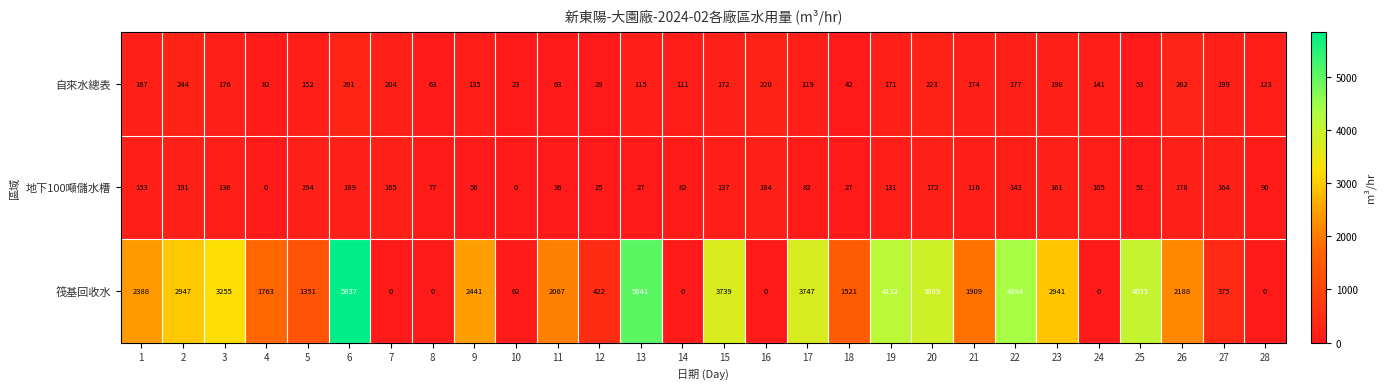

List the series in order of their peak value, highest first.

筏基回收水, 自來水總表, 地下100噸儲水槽